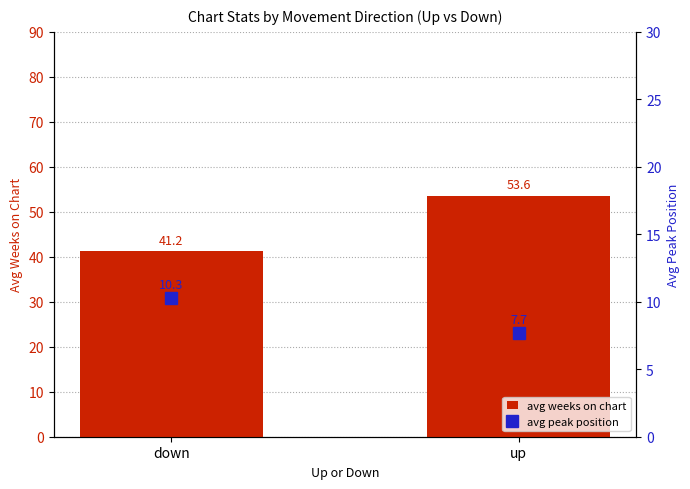

Rank the series by their maximum value, from lowest to highest.

avg peak position, avg weeks on chart